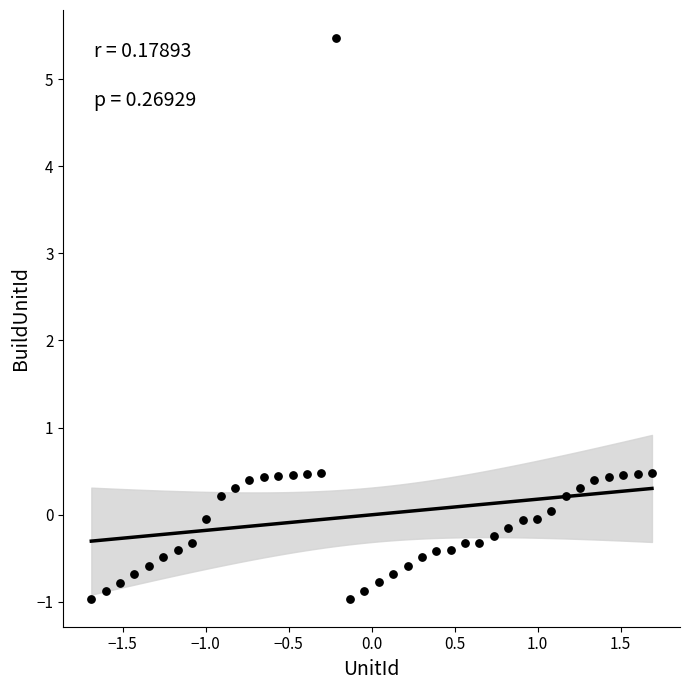

What is the range of X values (max minus min)?

3.4